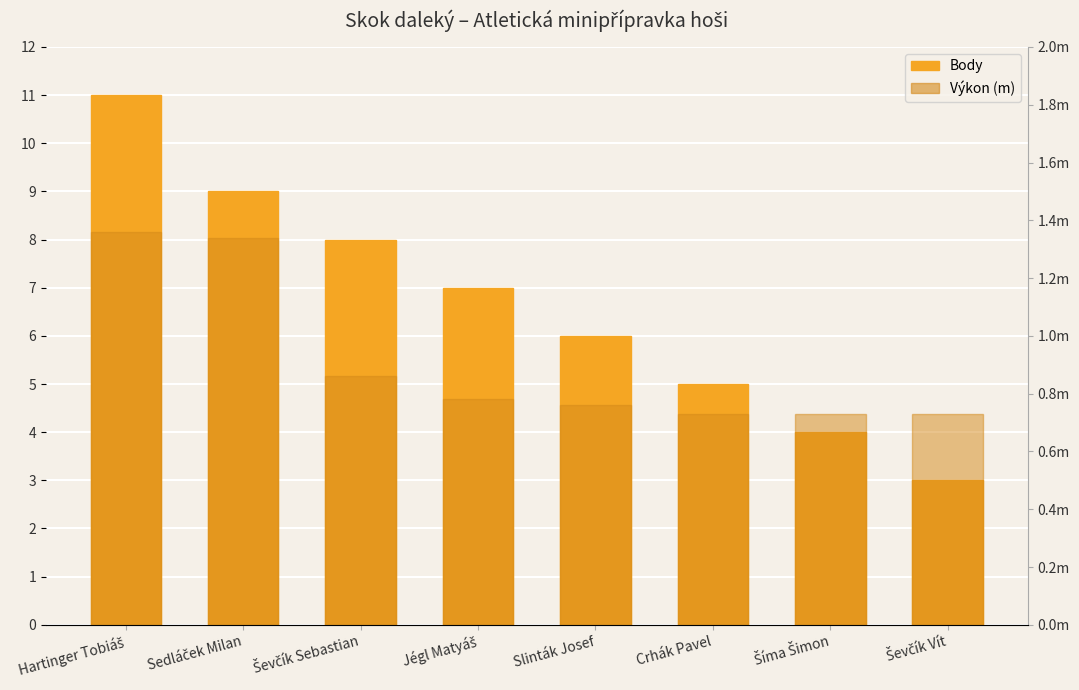

The Body series shows 4.6 at Jégl Matyáš. True or false?

False